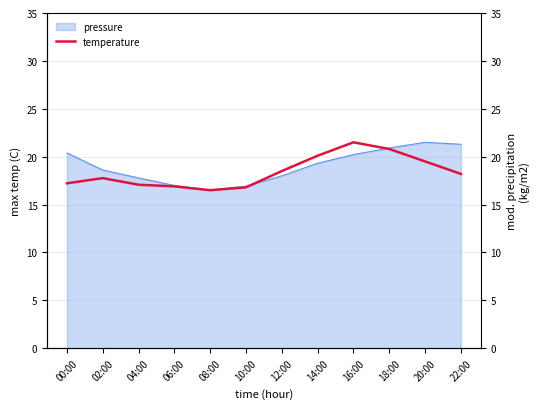

Does the chart display data point markers on the line(s)?

No